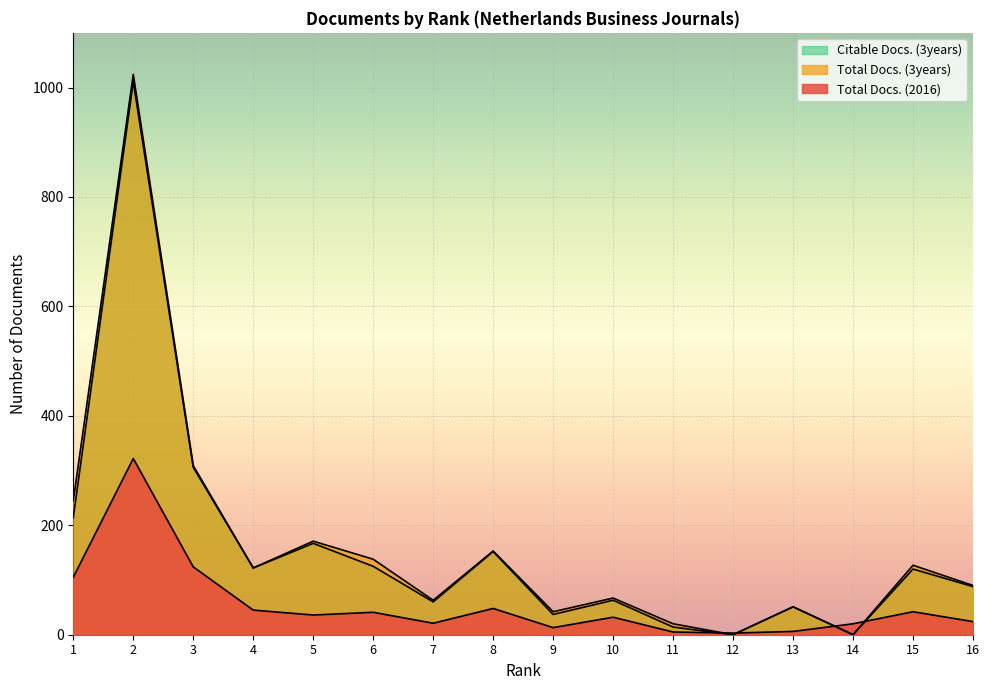

How many values in the Total Docs. (2016) series exceed 36?

7